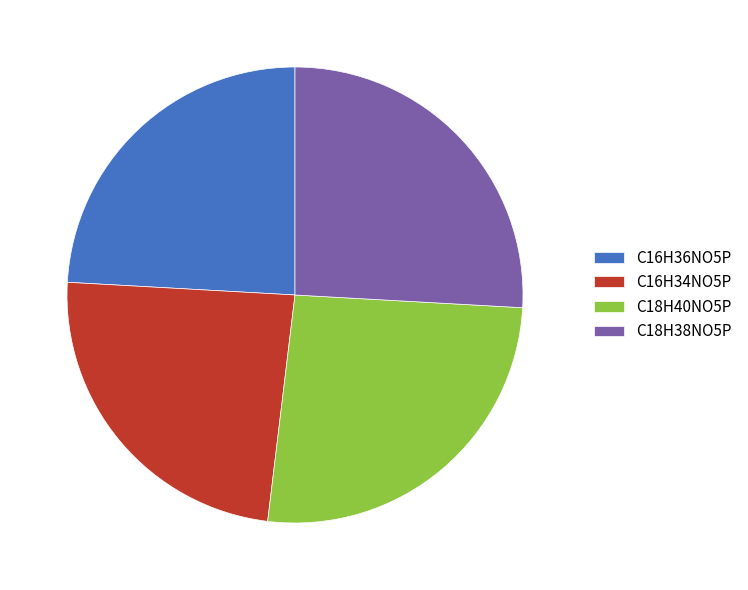

Is it true that C16H34NO5P is 24% of the pie?

True